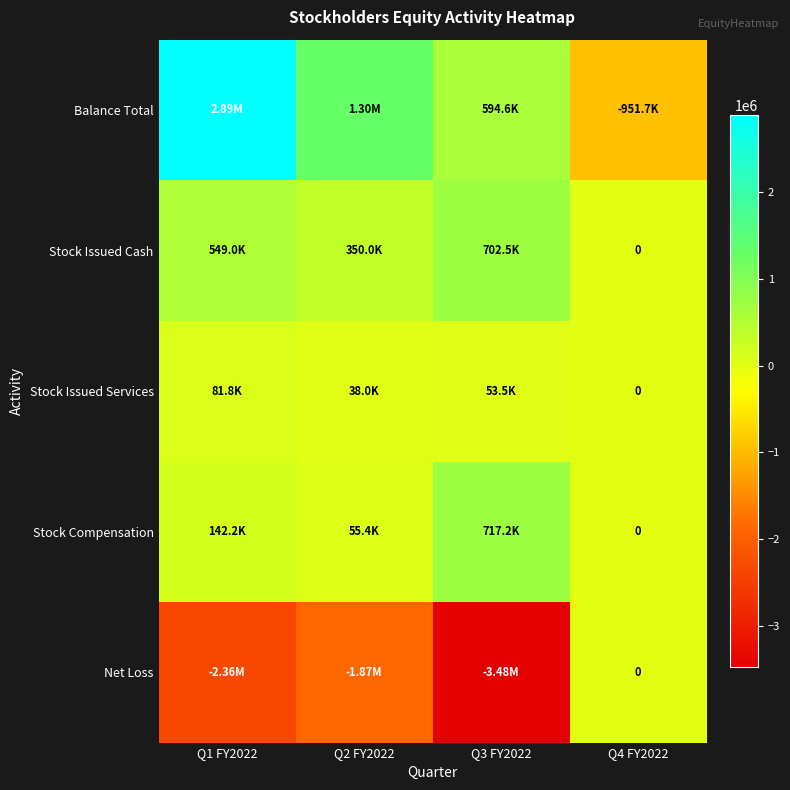

What is the sum of all Balance Total values?

3834072